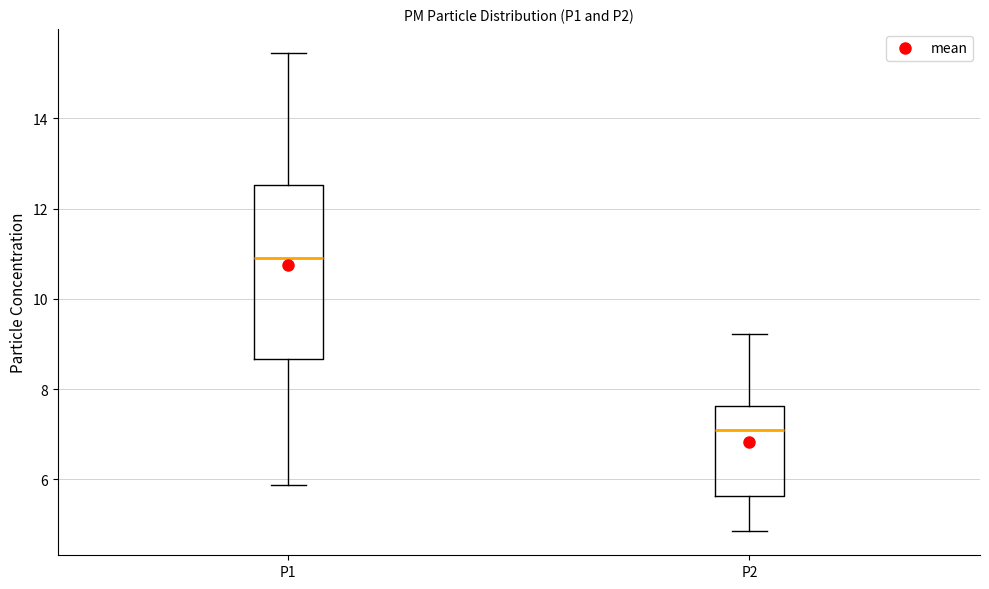

Reading left to right, transcribe this box plot: for each box, give where its median line is, the range the box spans, and where its two whiskers end, as read against the y-axis. The values are not printed on the chart, so give them approximately, as read against the axis.

P1: median 11.0, box 8.6 to 12.6, whiskers 5.8 to 15.4
P2: median 7.0, box 5.6 to 7.6, whiskers 4.8 to 9.2